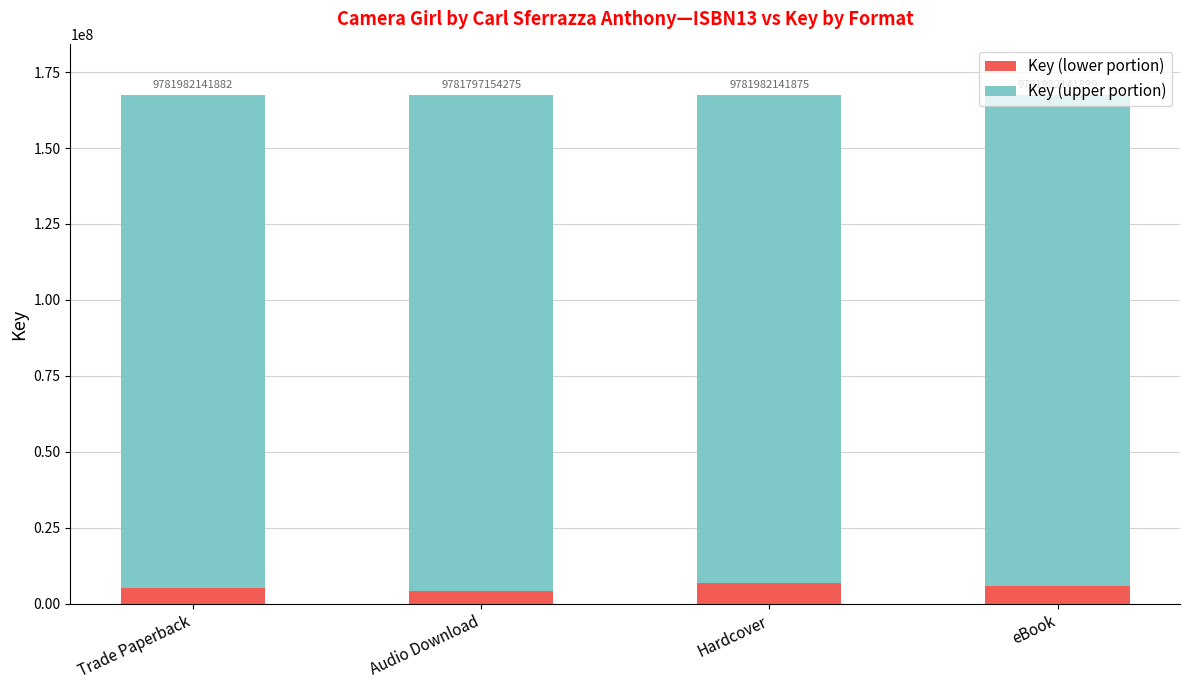

Rank the series by their maximum value, from lowest to highest.

Key (lower portion), Key (upper portion)